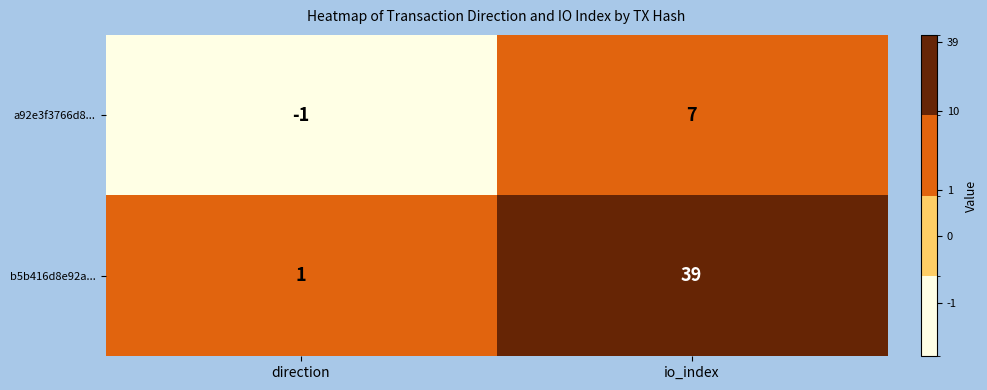

At which category is the sum across all series the highest?

io_index